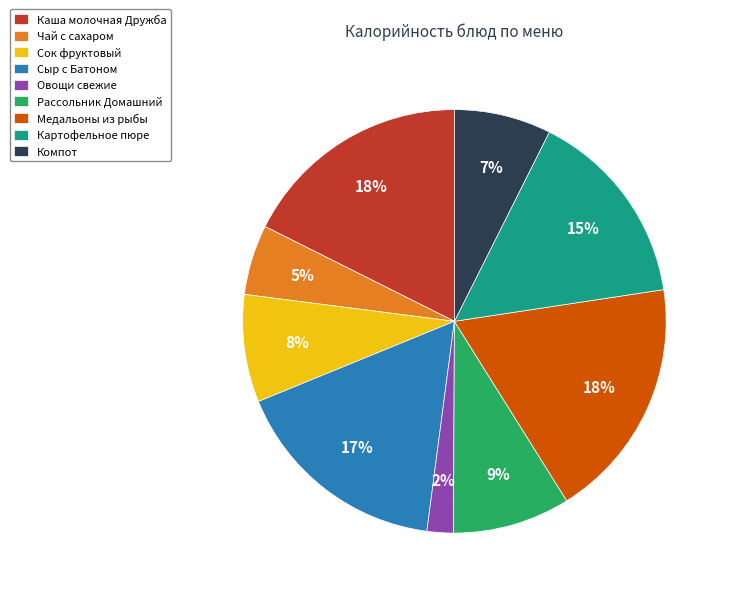

Is the sum of Картофельное пюре and Рассольник Домашний greater than half?

No